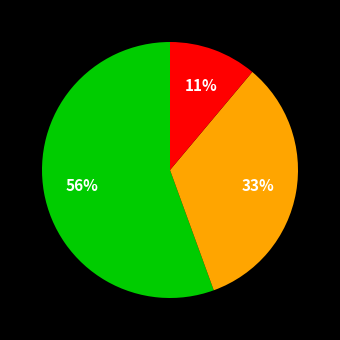

To the nearest percent, what is the average slice percentage?

33%